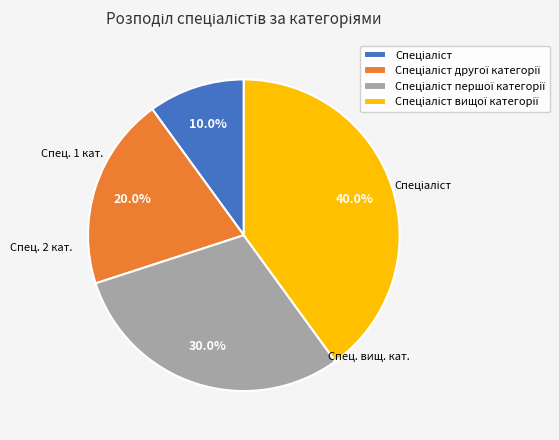

Does any single category account for the majority?

No